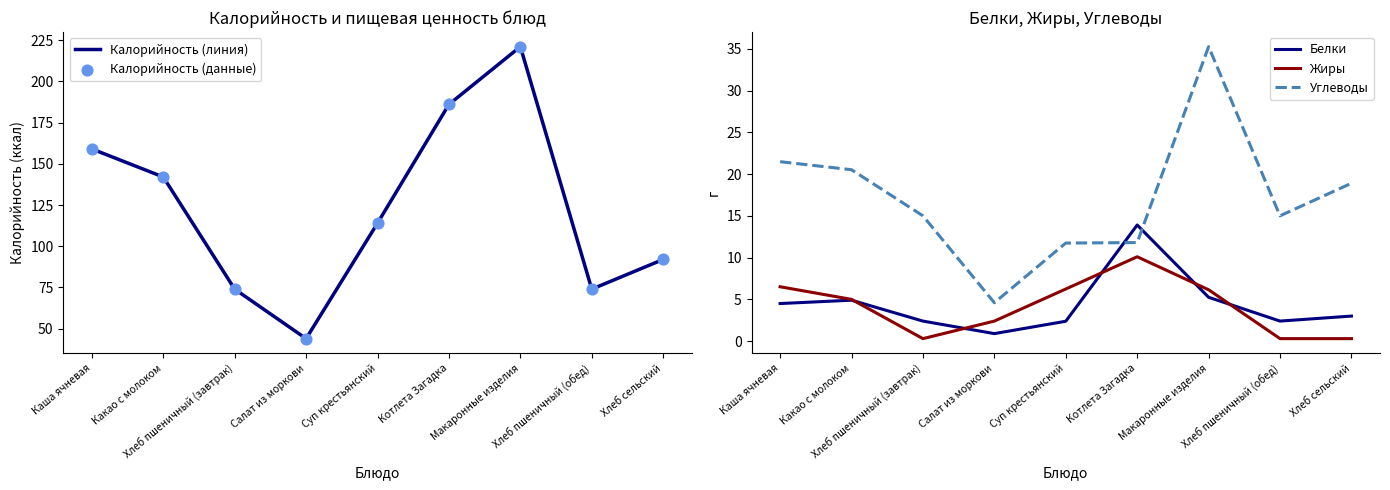

At how many categories does at least one series exceed 192?

1